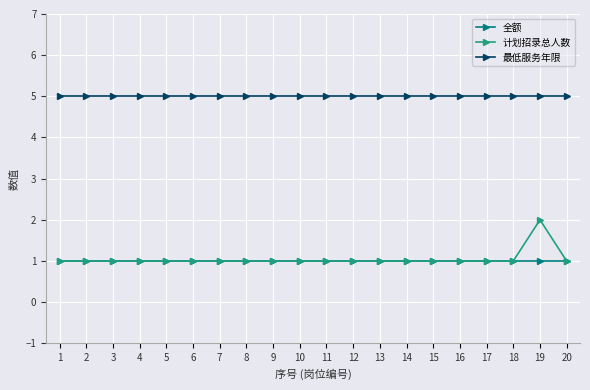

What is the average value of the 最低服务年限 series?

5